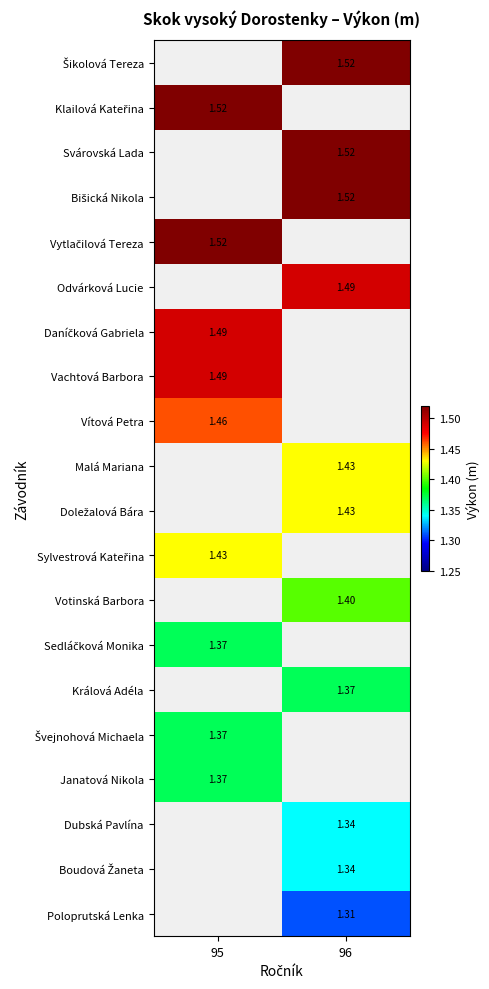

The Vachtová Barbora series shows 1.5 at 95. True or false?

True